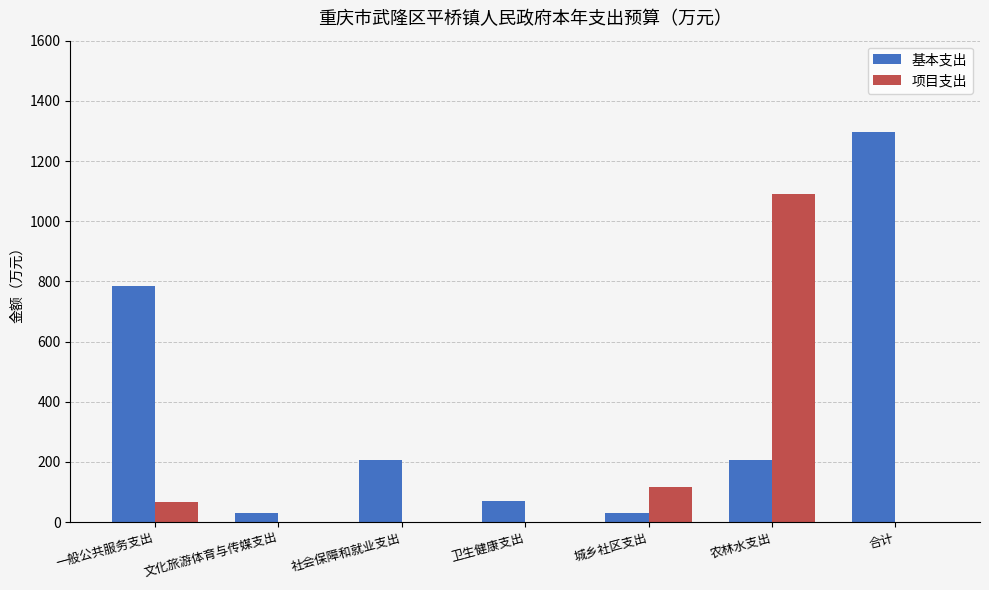

The 基本支出 series shows 1297 at 合计. True or false?

True